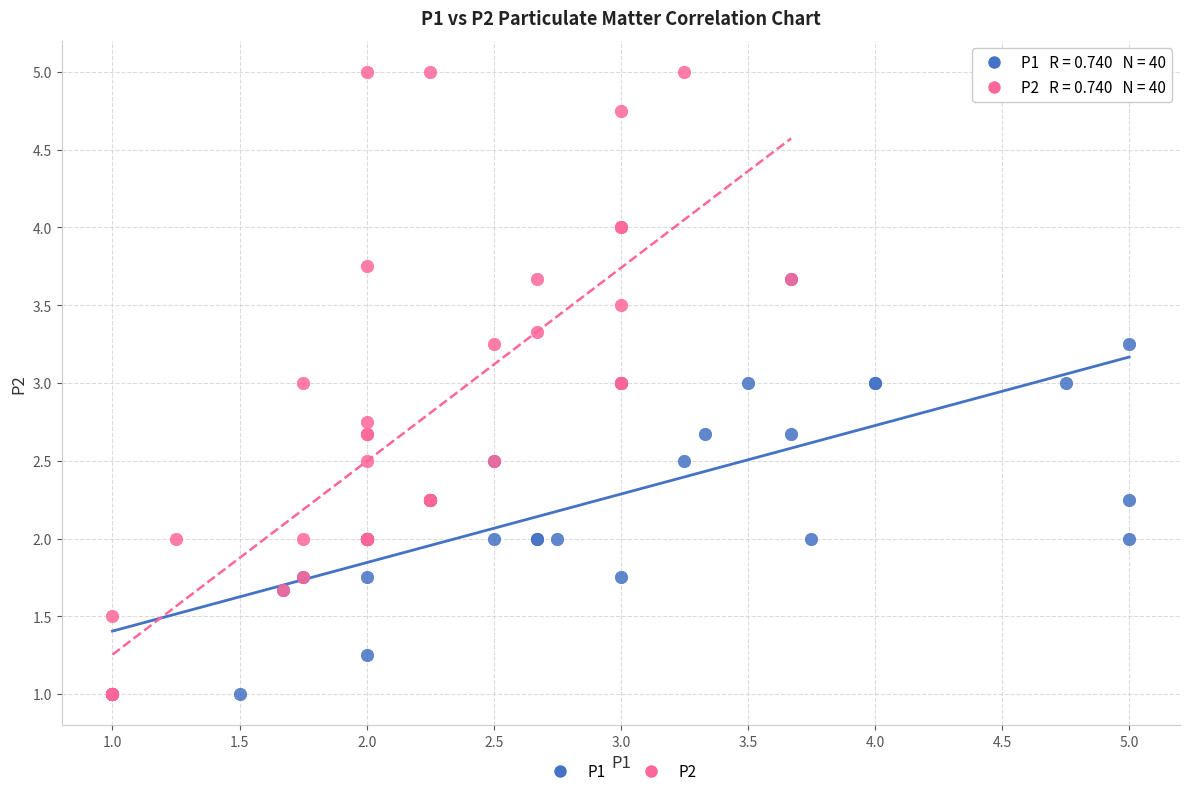

What are all the series names shown in the legend?

P1, P2